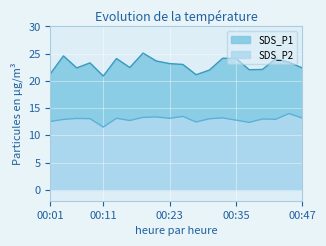

What is the difference between the SDS_P2 values at 00:28 and 00:42?

0.5